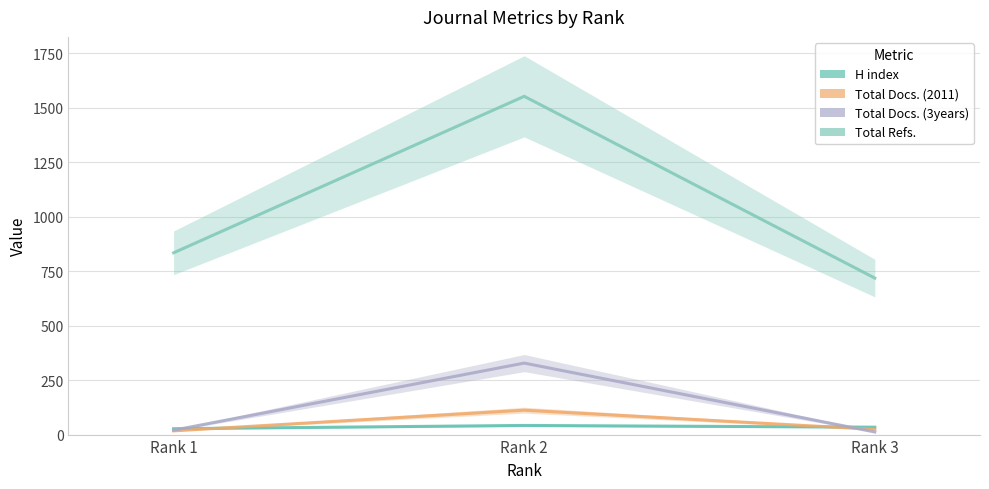

Which category has the lowest value in the Total Refs. series?

Rank 3